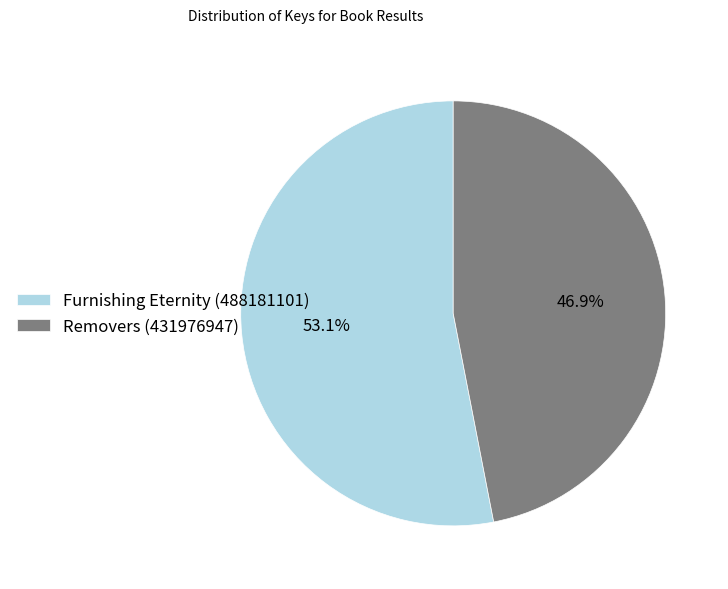

What percentage is the Furnishing Eternity (488181101) slice, to the nearest percent?

53%